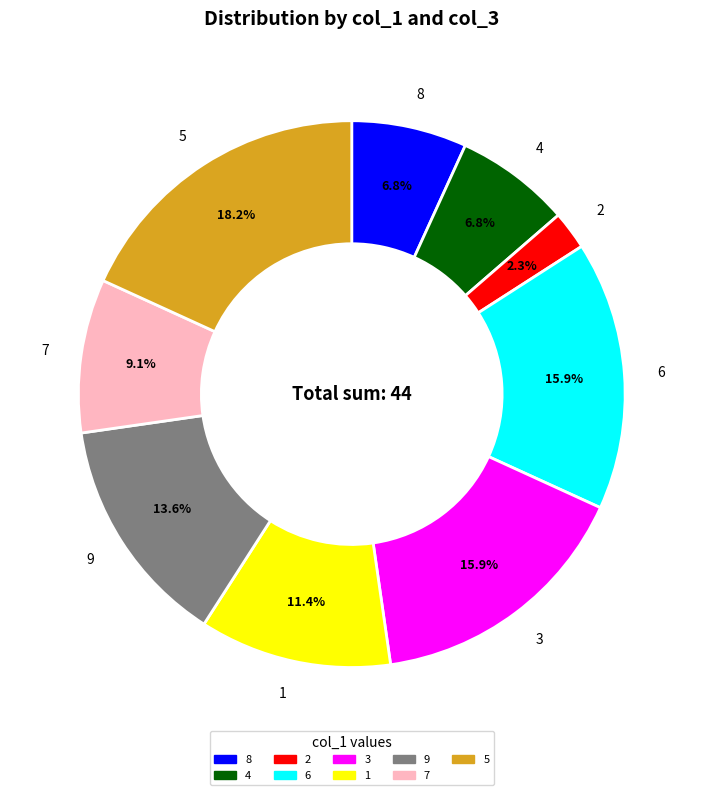

What percentage is NOT represented by 1?

88.6%